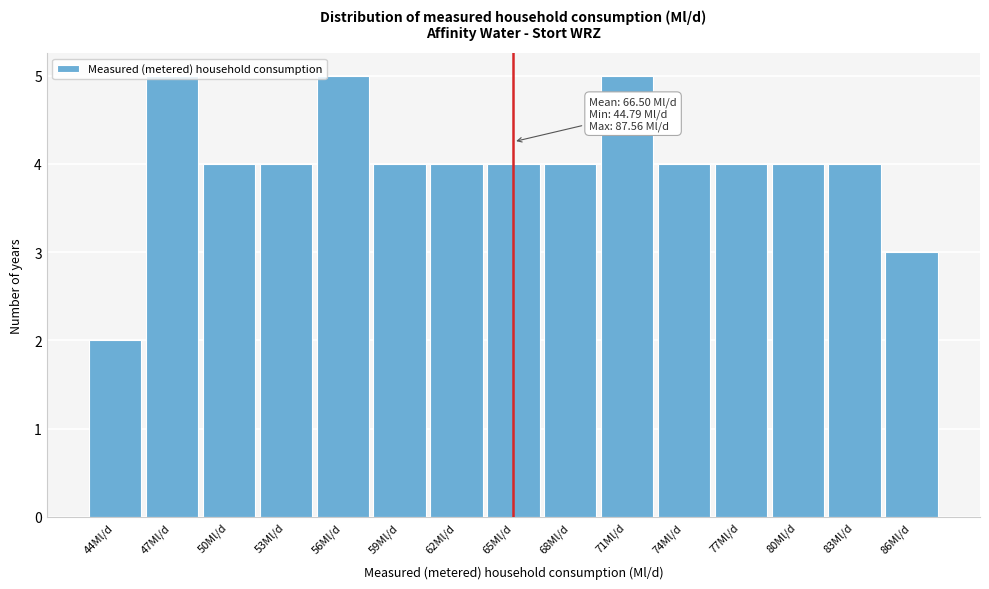

What is the difference between the maximum and minimum values?

3